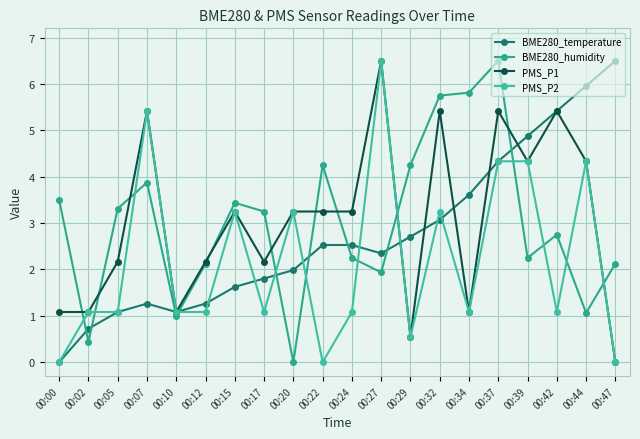

At which label does BME280_humidity reach its peak?

00:37